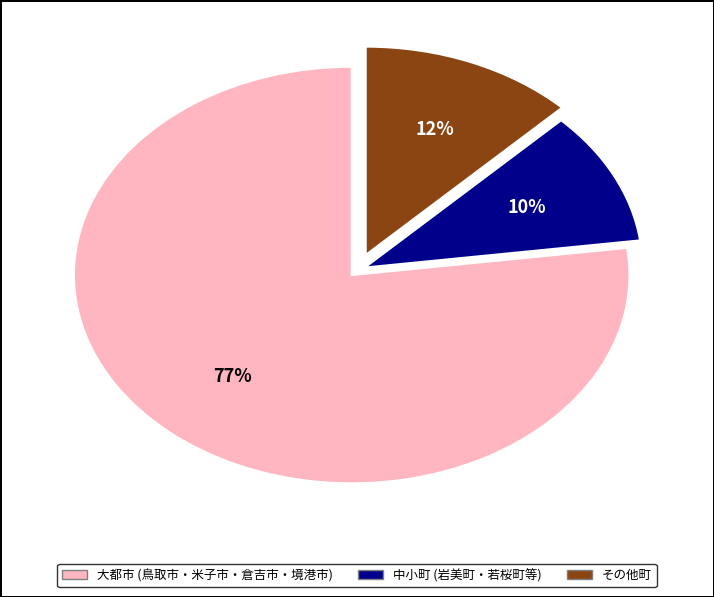

To the nearest percent, what is the average slice percentage?

33%